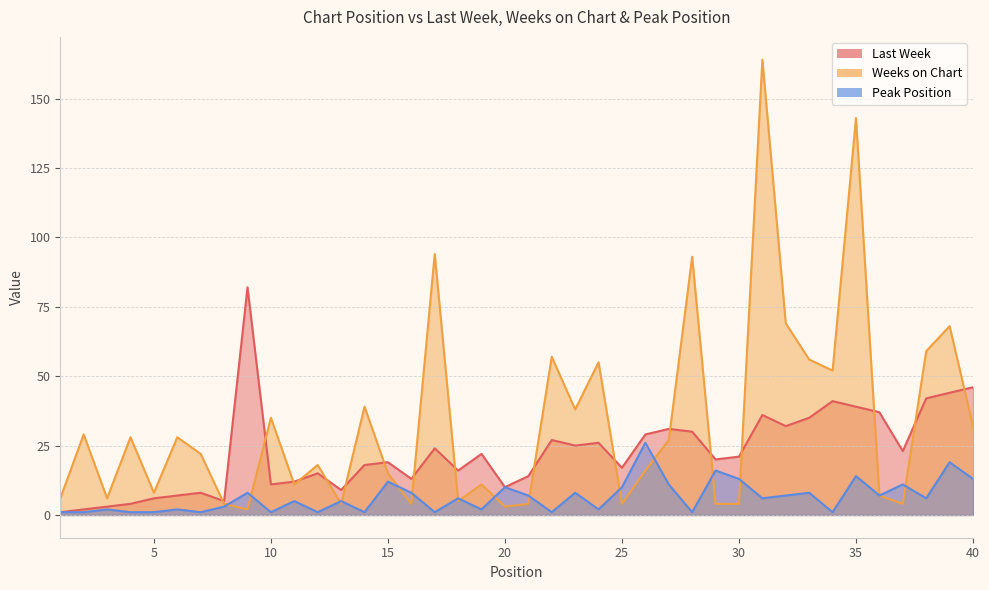

At which category is the sum across all series the highest?

31